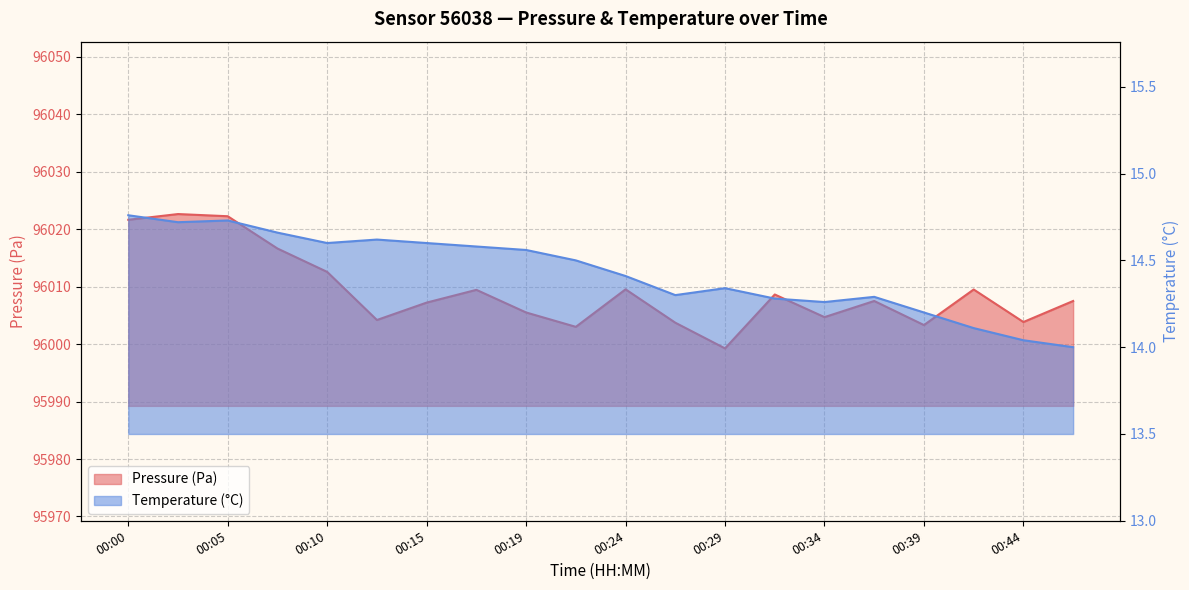

The temperature series shows 20.3 at 2022-08-21T00:27:12. True or false?

False